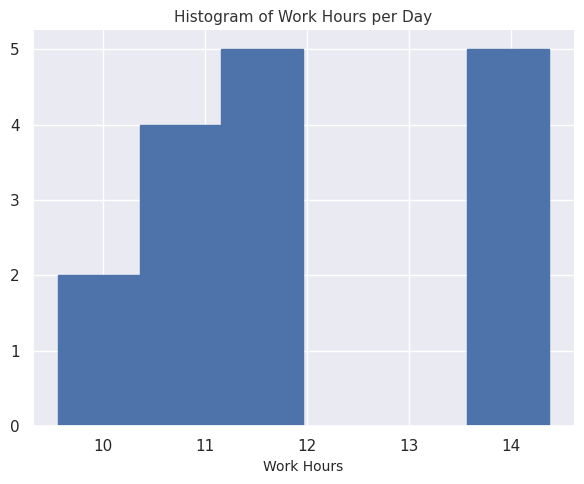

How tall is the bar that spans 11.2 to 12.0 on the x-axis? Neither the bar edges nor the heights are printed on the chart, so give them approximately, as read against the axes.

5